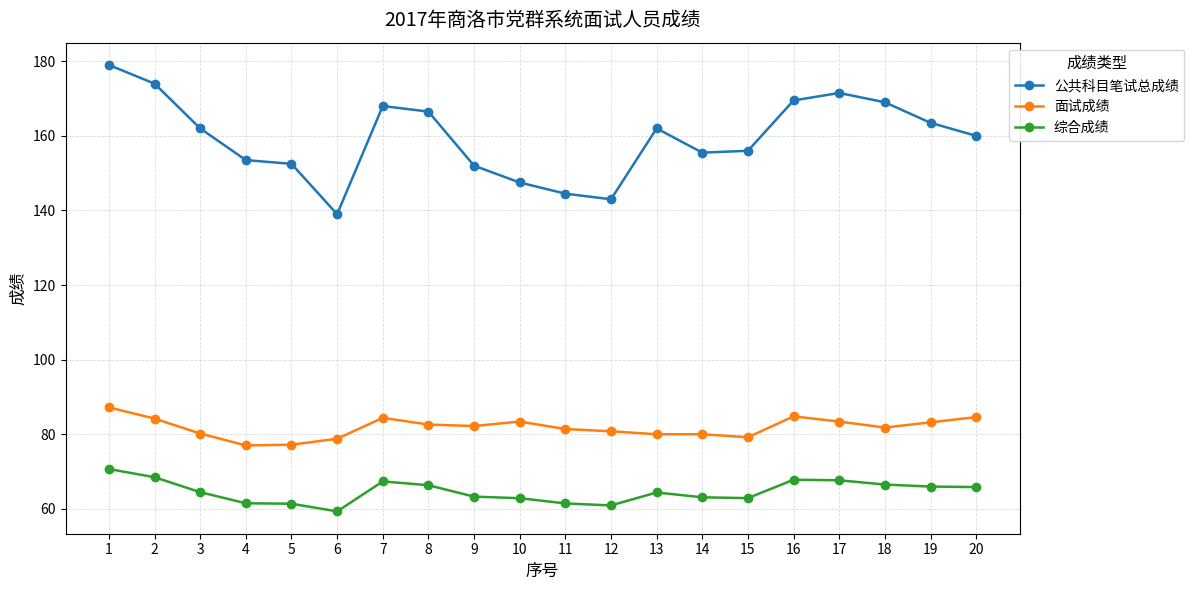

What is the maximum value shown in the chart?

179.0